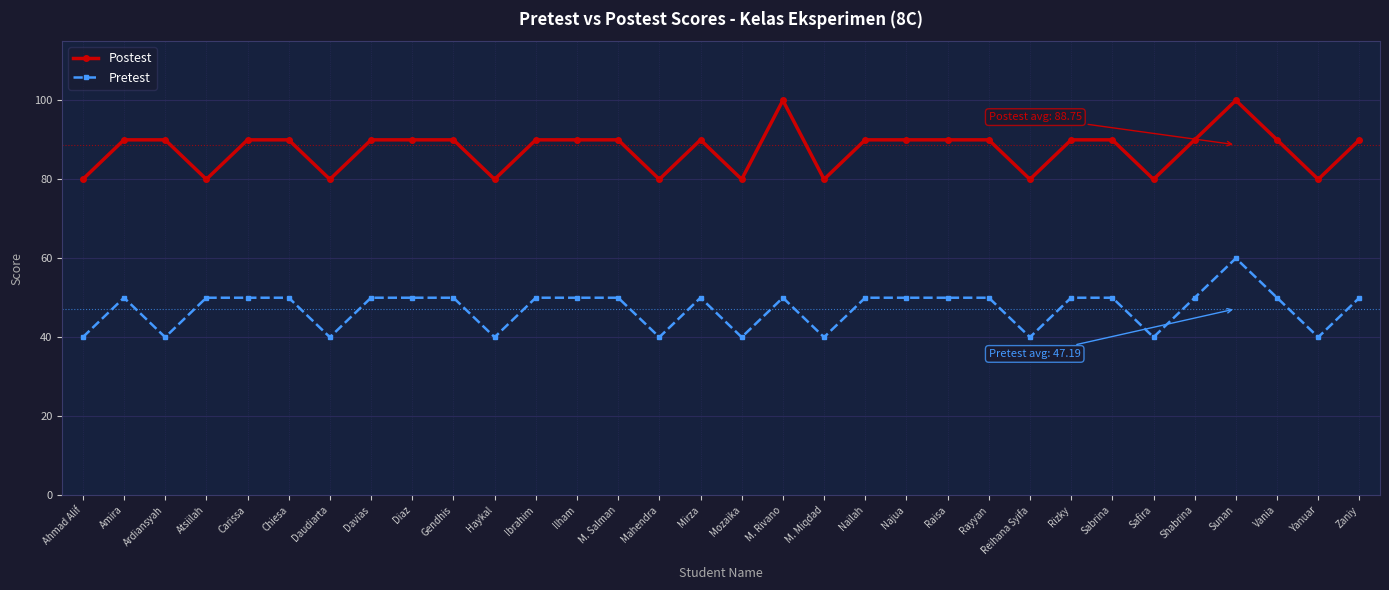

What is the value of the Pretest point at the 9th from the left?

50